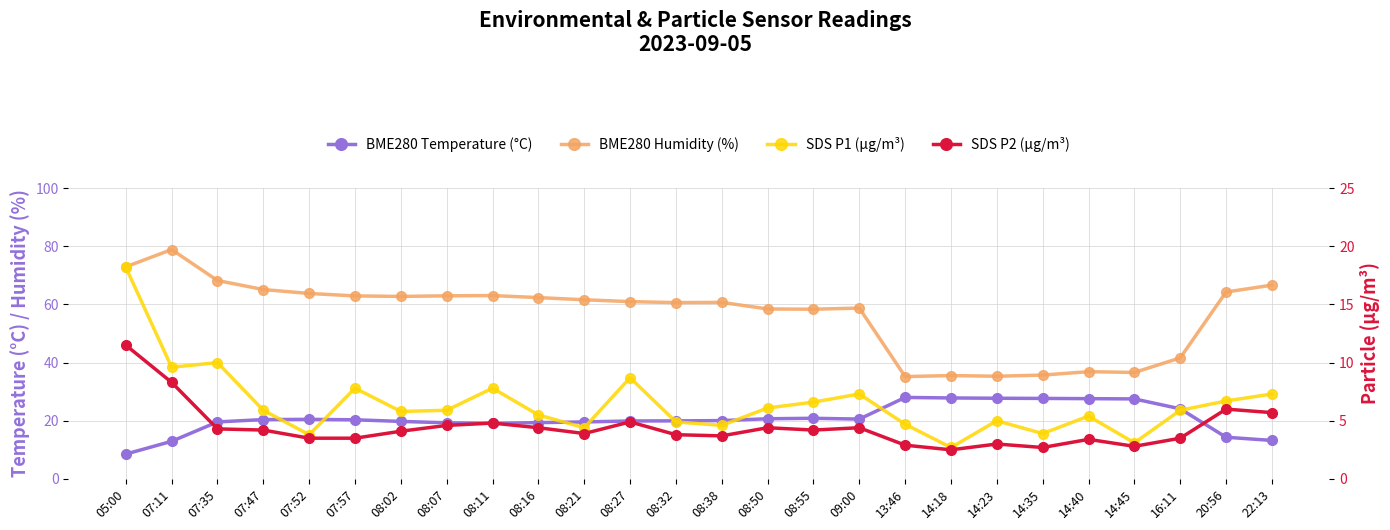

What is the difference between the maximum and minimum values in the BME280 Temperature (°C) series?

19.5